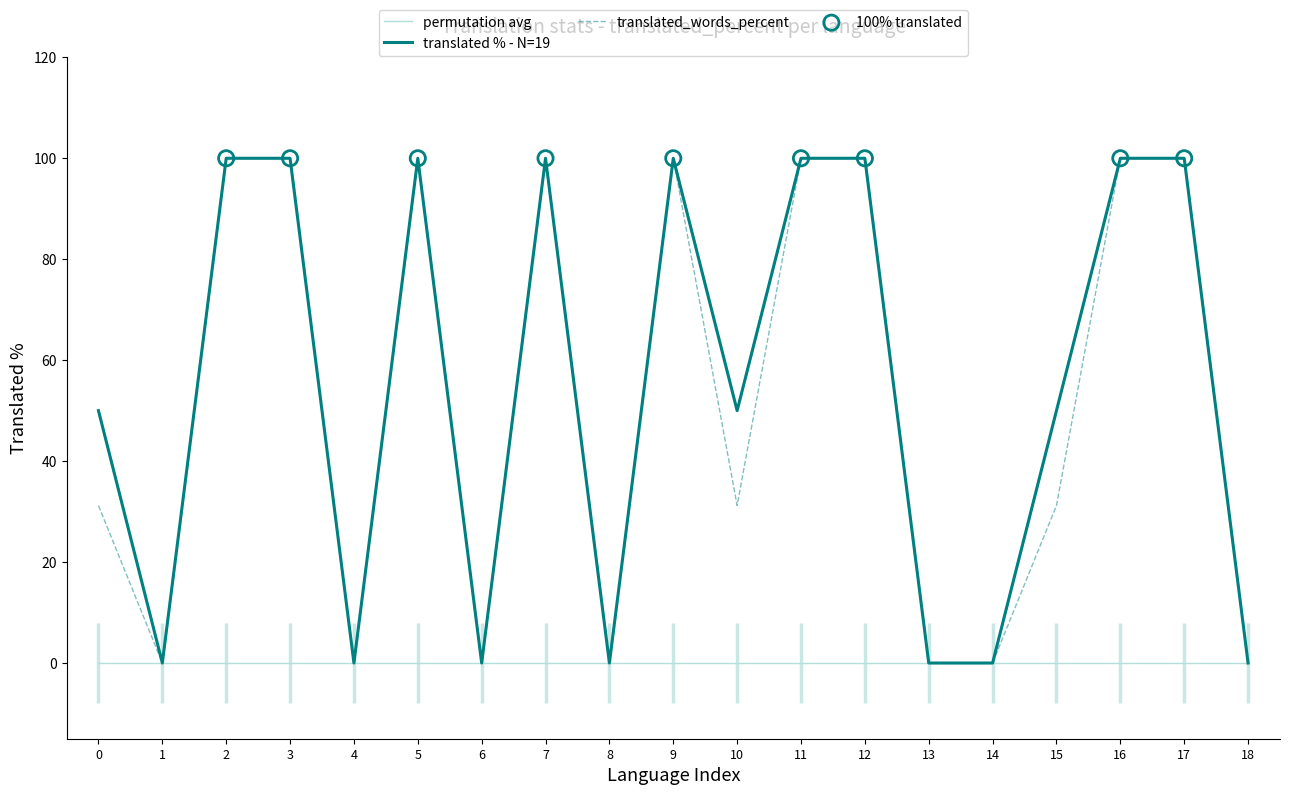

What is the maximum value for translated % - N=19?

100.0